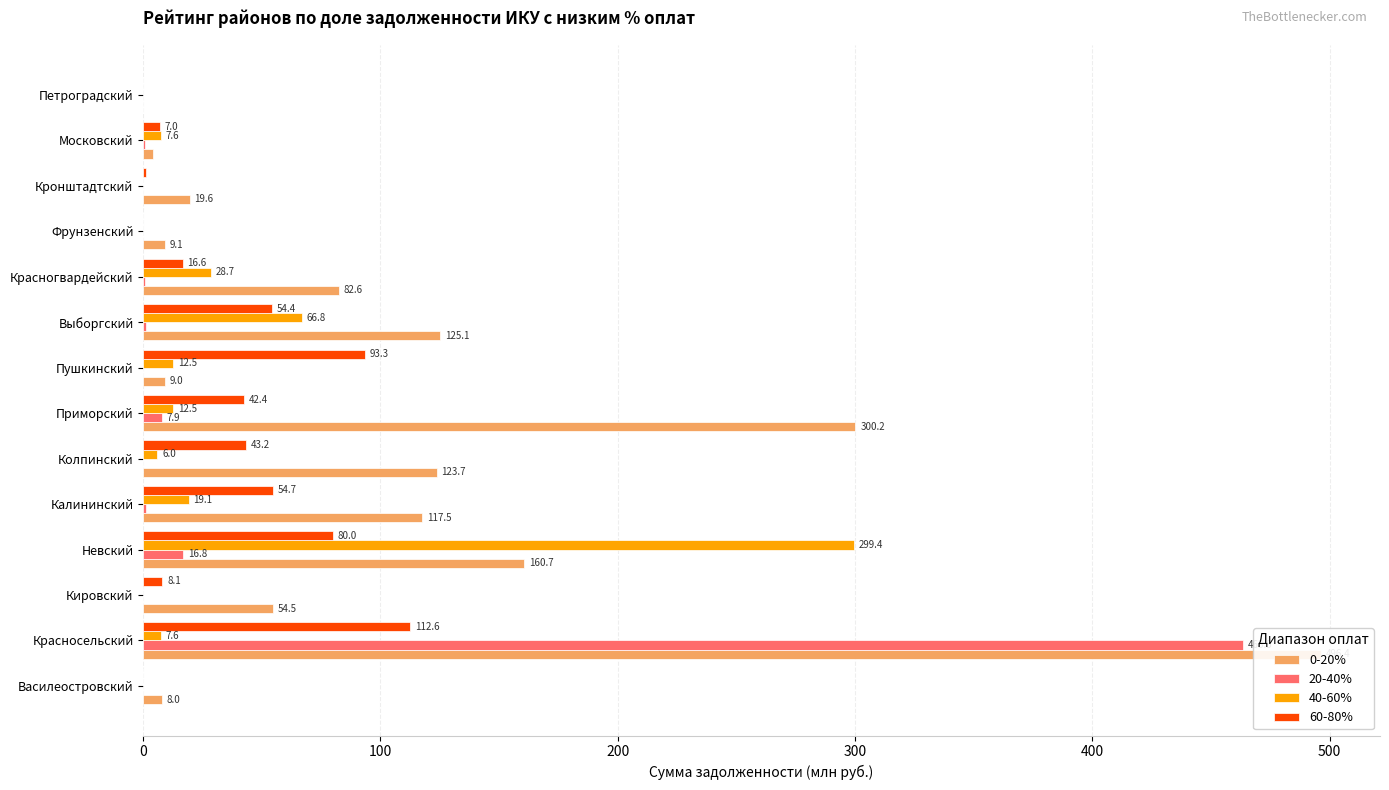

At how many categories does at least one series exceed 418?

1